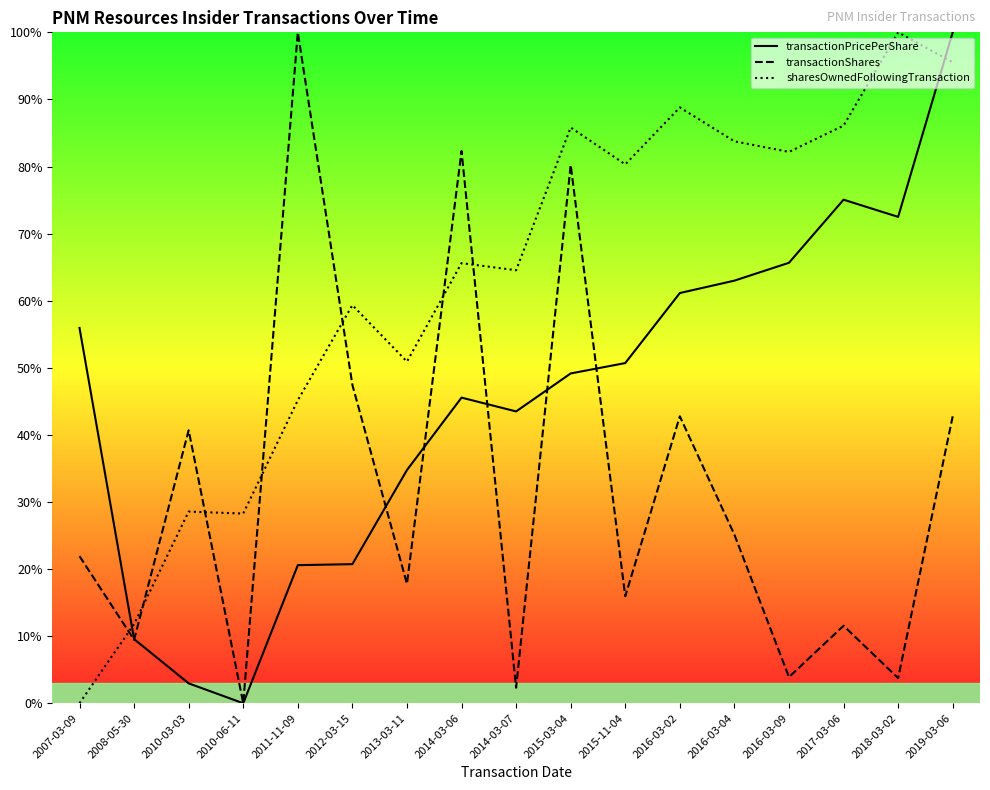

What is the label of the 15th point from the left?

2017-03-06